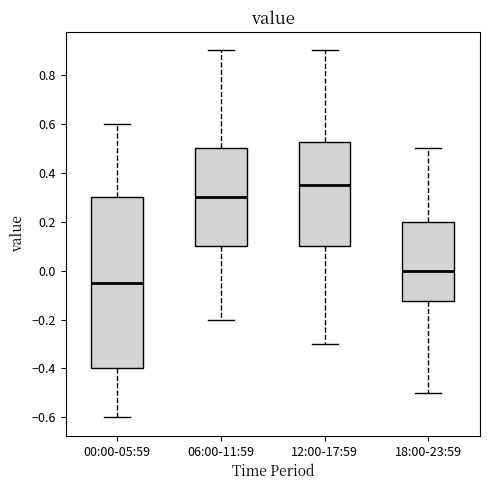

Which box's median line is the lowest?

00:00-05:59